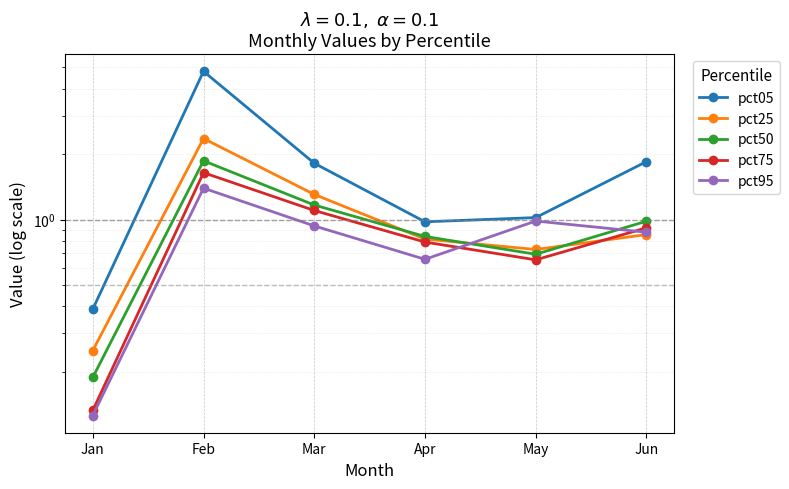

Rank the series by their maximum value, from highest to lowest.

pct05, pct25, pct50, pct75, pct95